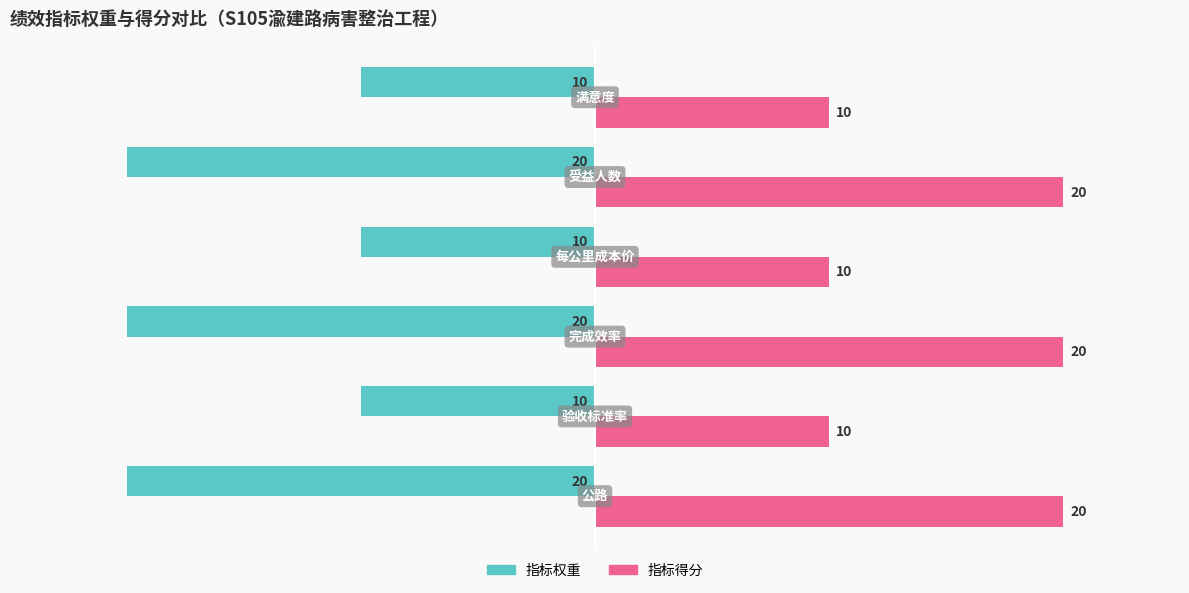

What is the difference between the maximum and minimum values in the 指标权重 series?

10